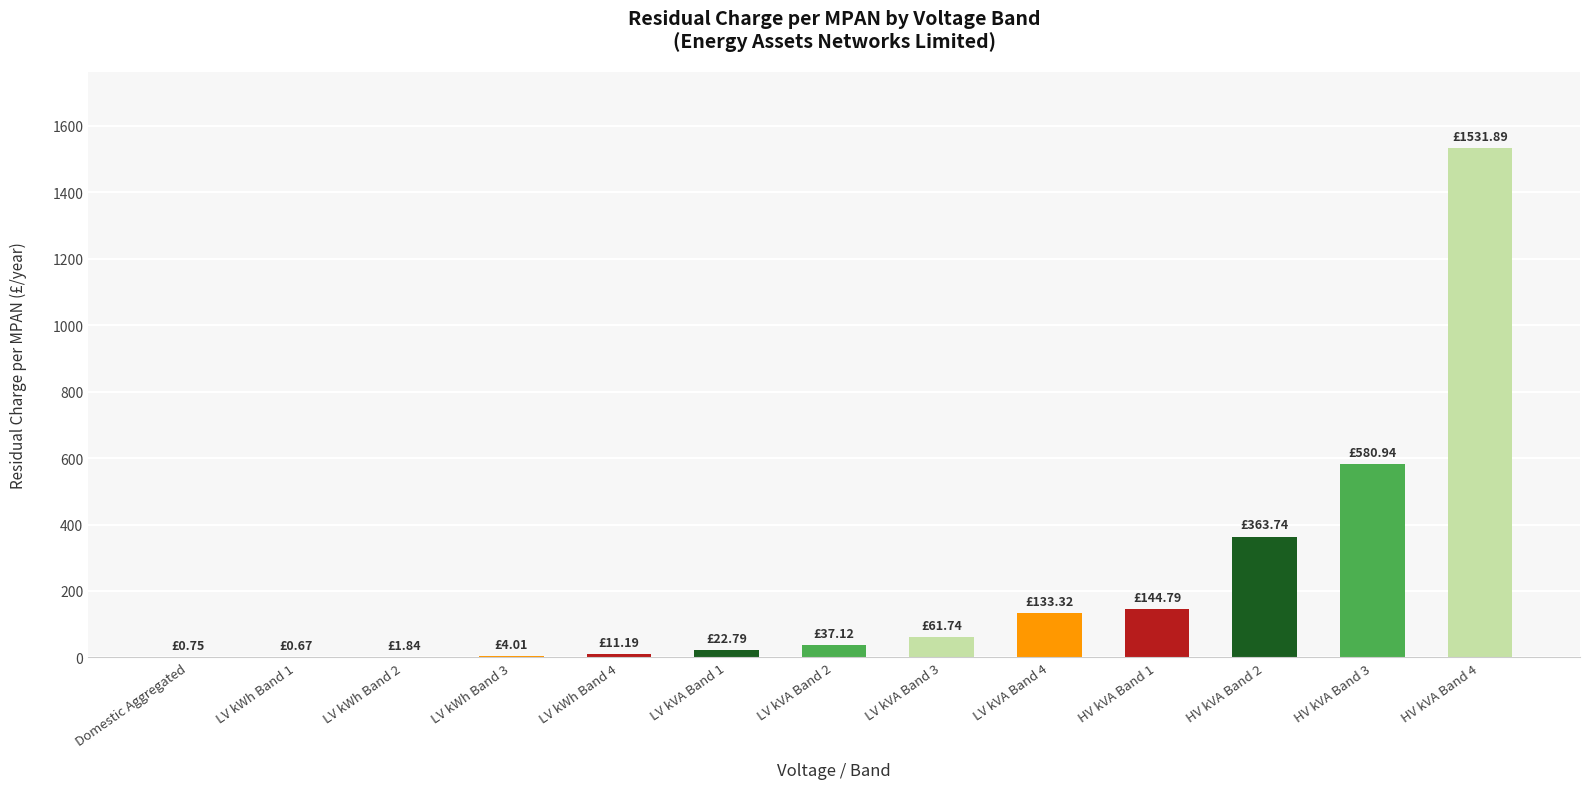

At which label is the value closest to 766?

HV kVA Band 3